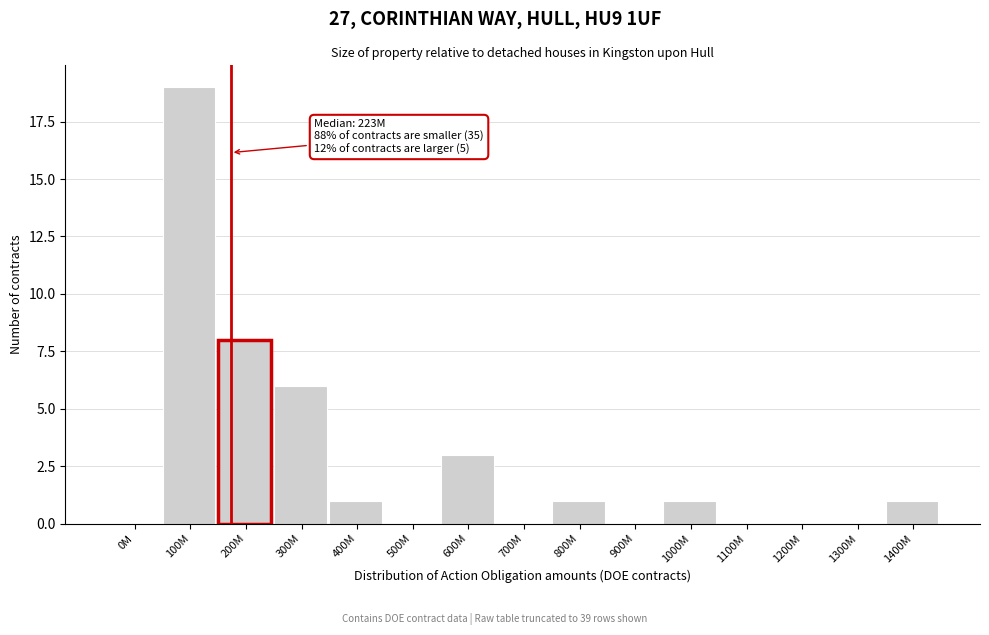

Reading left to right, extract all data points from this chart.

0M=0	100M=19	200M=8	300M=6	400M=1	500M=0	600M=3	700M=0	800M=1	900M=0	1000M=1	1100M=0	1200M=0	1300M=0	1400M=1